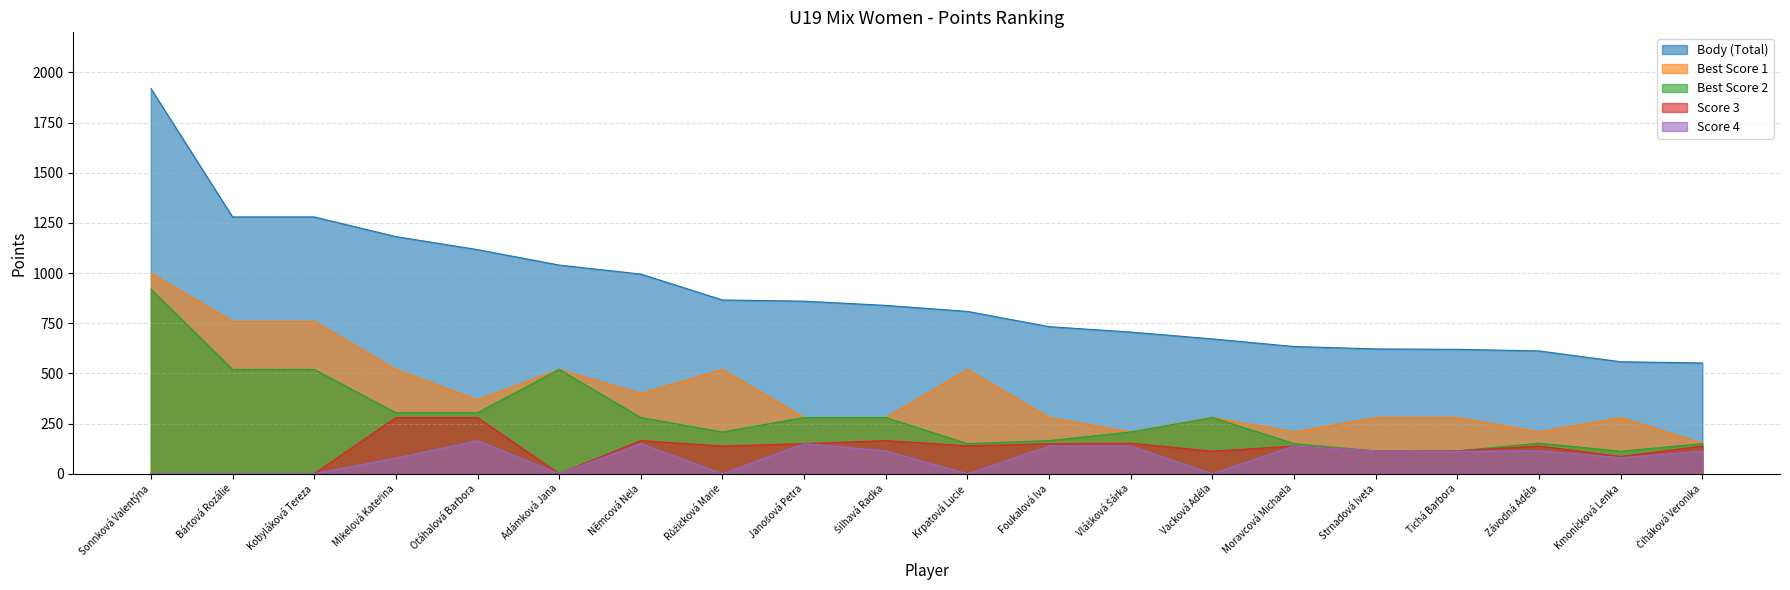

Reading left to right, transcribe all the data shown in this chart.

Body (Total): Sonnková Valentýna=1920	Bártová Rozálie=1280	Kobyláková Tereza=1280	Mikelová Kateřina=1182	Otáhalová Barbora=1117	Adámková Jana=1040	Němcová Nela=995	Růžičková Marie=866	Janošová Petra=860	Šilhavá Radka=839	Krpatová Lucie=809	Foukalová Iva=733	Vlášková Šárka=706	Vacková Adéla=672	Moravcová Michaela=634	Strnadová Iveta=622	Tichá Barbora=620	Závodná Adéla=612	Kmoníčková Lenka=558	Čiháková Veronika=552
Best Score 1: Sonnková Valentýna=1000	Bártová Rozálie=760	Kobyláková Tereza=760	Mikelová Kateřina=520	Otáhalová Barbora=368	Adámková Jana=520	Němcová Nela=400	Růžičková Marie=520	Janošová Petra=280	Šilhavá Radka=280	Krpatová Lucie=520	Foukalová Iva=280	Vlášková Šárka=208	Vacková Adéla=280	Moravcová Michaela=208	Strnadová Iveta=280	Tichá Barbora=280	Závodná Adéla=208	Kmoníčková Lenka=280	Čiháková Veronika=152
Best Score 2: Sonnková Valentýna=920	Bártová Rozálie=520	Kobyláková Tereza=520	Mikelová Kateřina=304	Otáhalová Barbora=304	Adámková Jana=520	Němcová Nela=280	Růžičková Marie=208	Janošová Petra=280	Šilhavá Radka=280	Krpatová Lucie=150	Foukalová Iva=165	Vlášková Šárka=208	Vacková Adéla=280	Moravcová Michaela=150	Strnadová Iveta=114	Tichá Barbora=114	Závodná Adéla=152	Kmoníčková Lenka=112	Čiháková Veronika=150
Score 3: Sonnková Valentýna=0	Bártová Rozálie=0	Kobyláková Tereza=0	Mikelová Kateřina=280	Otáhalová Barbora=280	Adámková Jana=0	Němcová Nela=165	Růžičková Marie=138	Janošová Petra=150	Šilhavá Radka=165	Krpatová Lucie=139	Foukalová Iva=150	Vlášková Šárka=152	Vacková Adéla=112	Moravcová Michaela=138	Strnadová Iveta=114	Tichá Barbora=114	Závodná Adéla=138	Kmoníčková Lenka=86	Čiháková Veronika=138
Score 4: Sonnková Valentýna=0	Bártová Rozálie=0	Kobyláková Tereza=0	Mikelová Kateřina=78	Otáhalová Barbora=165	Adámková Jana=0	Němcová Nela=150	Růžičková Marie=0	Janošová Petra=150	Šilhavá Radka=114	Krpatová Lucie=0	Foukalová Iva=138	Vlášková Šárka=138	Vacková Adéla=0	Moravcová Michaela=138	Strnadová Iveta=114	Tichá Barbora=112	Závodná Adéla=114	Kmoníčková Lenka=80	Čiháková Veronika=112